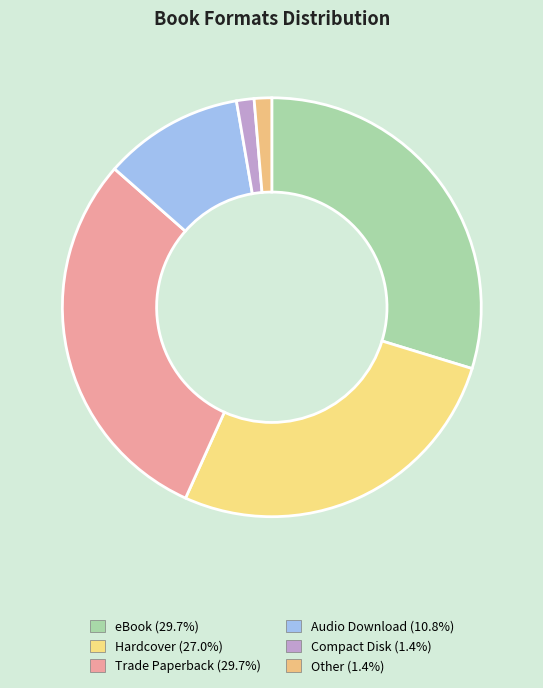

Between Other and Audio Download, which is larger?

Audio Download